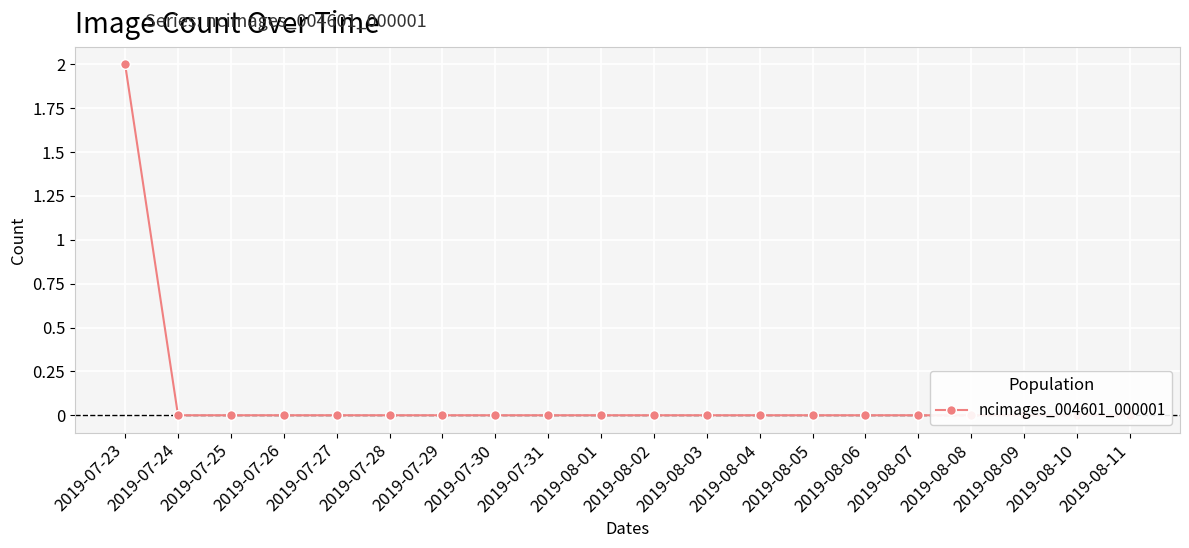

Is this an area chart (filled region under the line)?

No